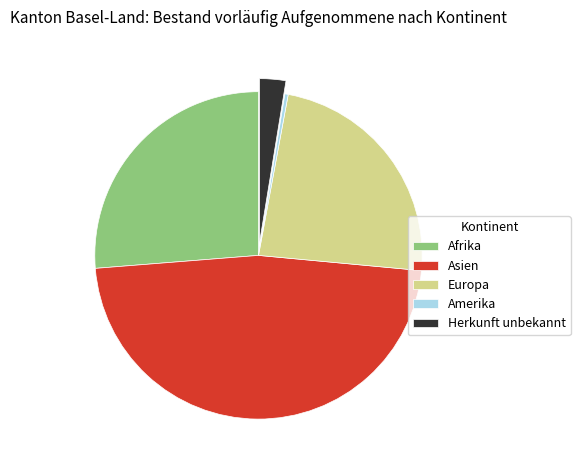

Between Europa and Afrika, which is larger?

Afrika